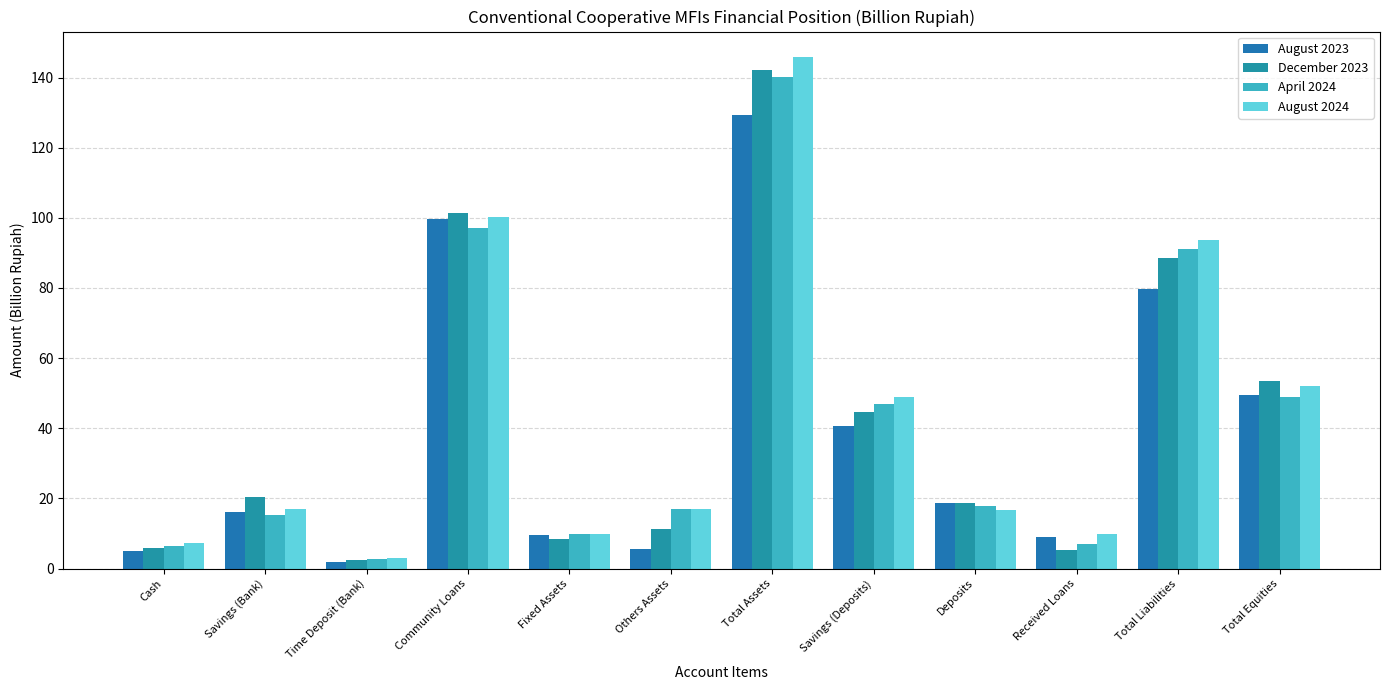

What is the difference between the August 2023 values at Deposits and Others Assets?

13.1